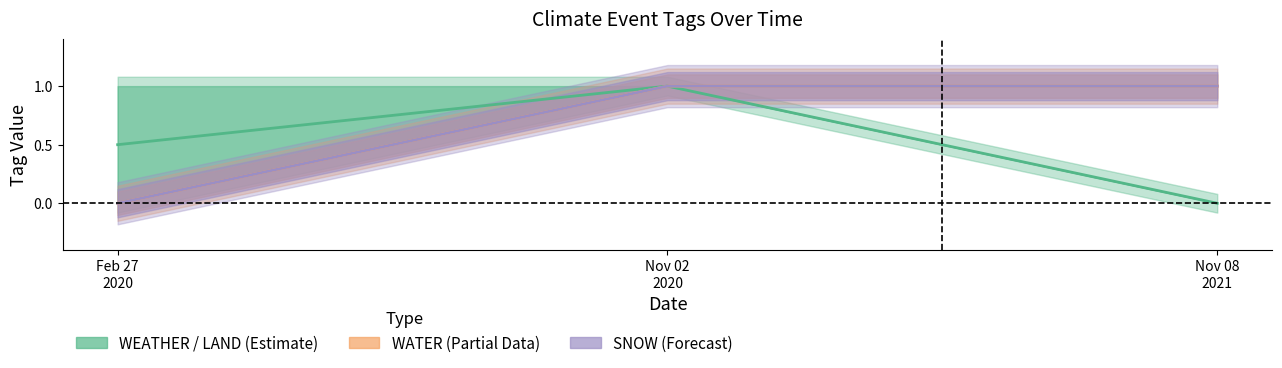

How many data points in SNOW are less than 1?

1